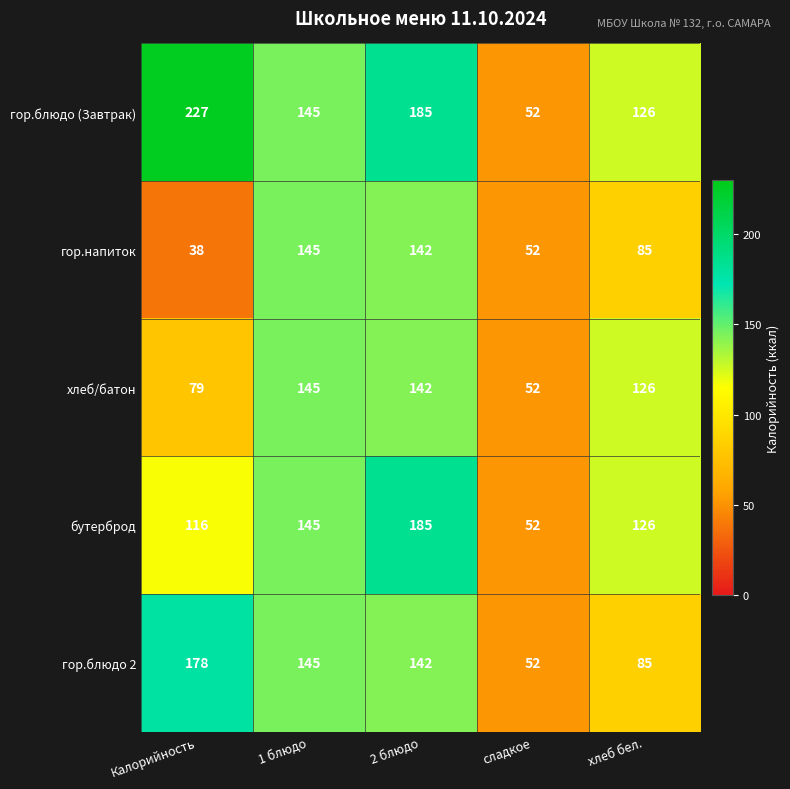

At Калорийность, list the series in order from largest to smallest.

гор.блюдо (Завтрак), гор.блюдо 2, бутерброд, хлеб/батон, гор.напиток